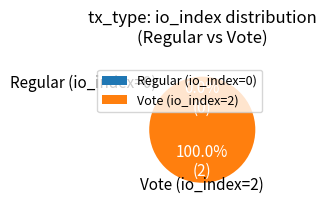

To the nearest percent, what is the difference between the Regular (io_index=0) and Vote (io_index=2) slice percentages?

100%